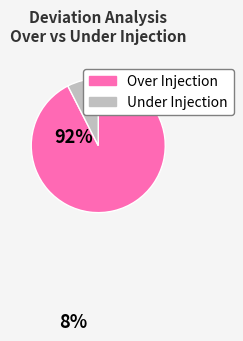

What is the majority slice?

Over Injection